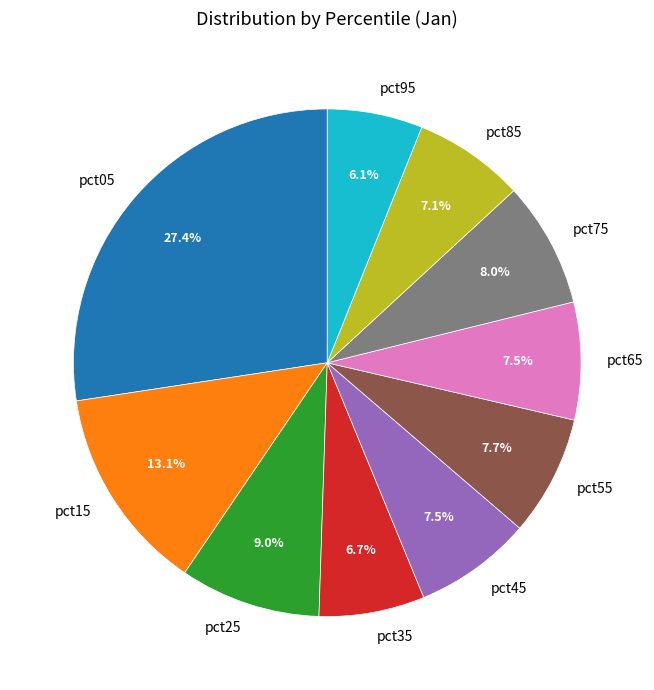

To the nearest percent, what is the difference between the largest and smallest slice percentages?

21%